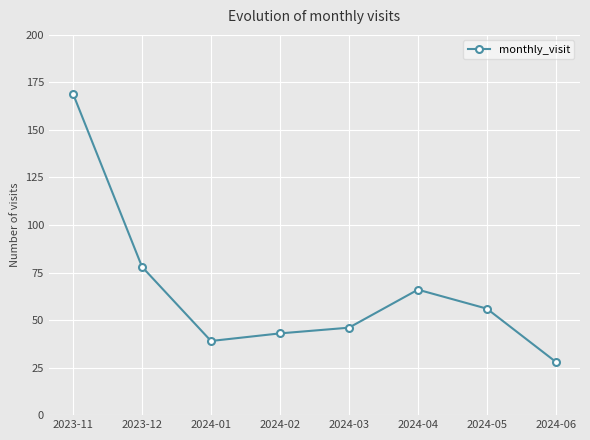

What is the ratio of the value at 2023-12 to the value at 2024-04?

1.2